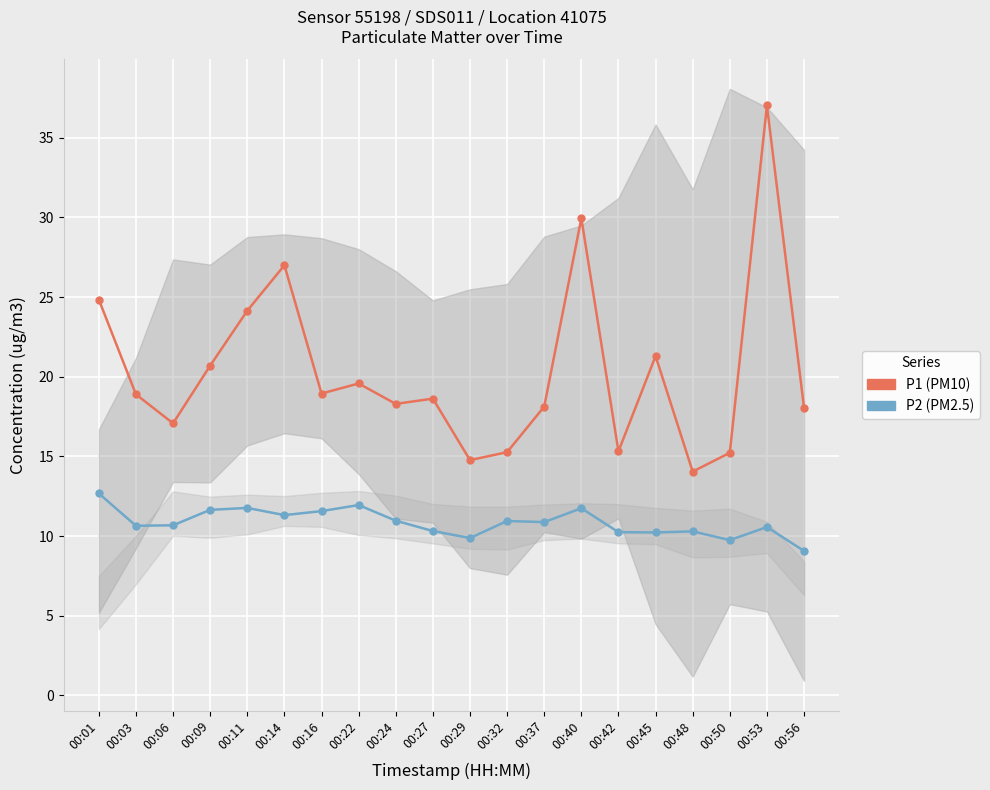

At which category does P1 reach its first local valley?

00:06